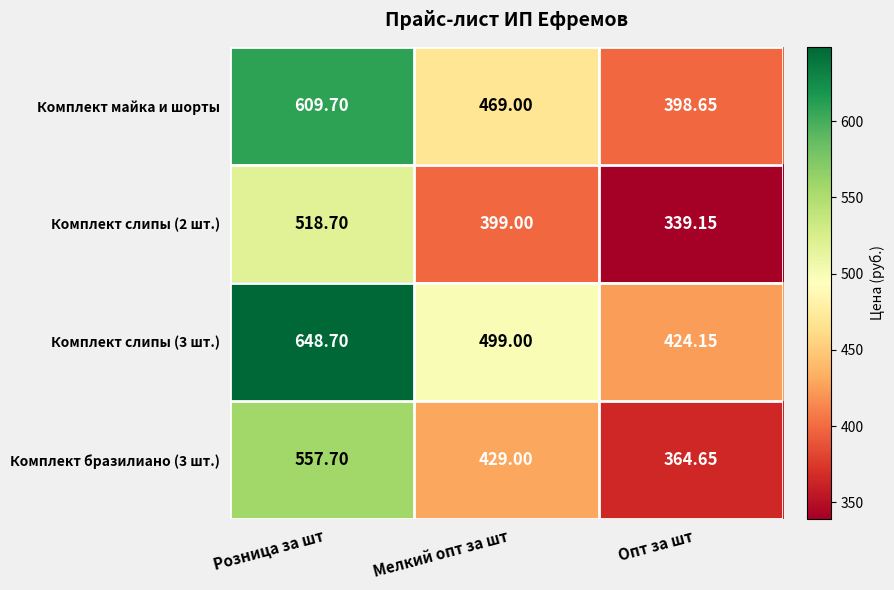

List the labels in order of Комплект слипы (2 шт.) value, largest first.

Розница за шт, Мелкий опт за шт, Опт за шт